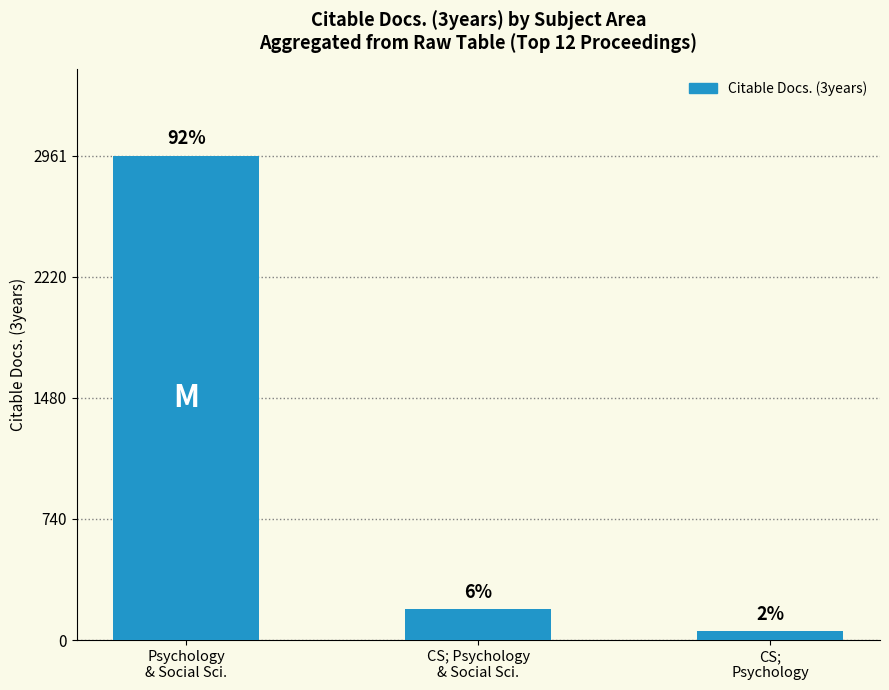

The value at Psychology
& Social Sci. is 2961. True or false?

True